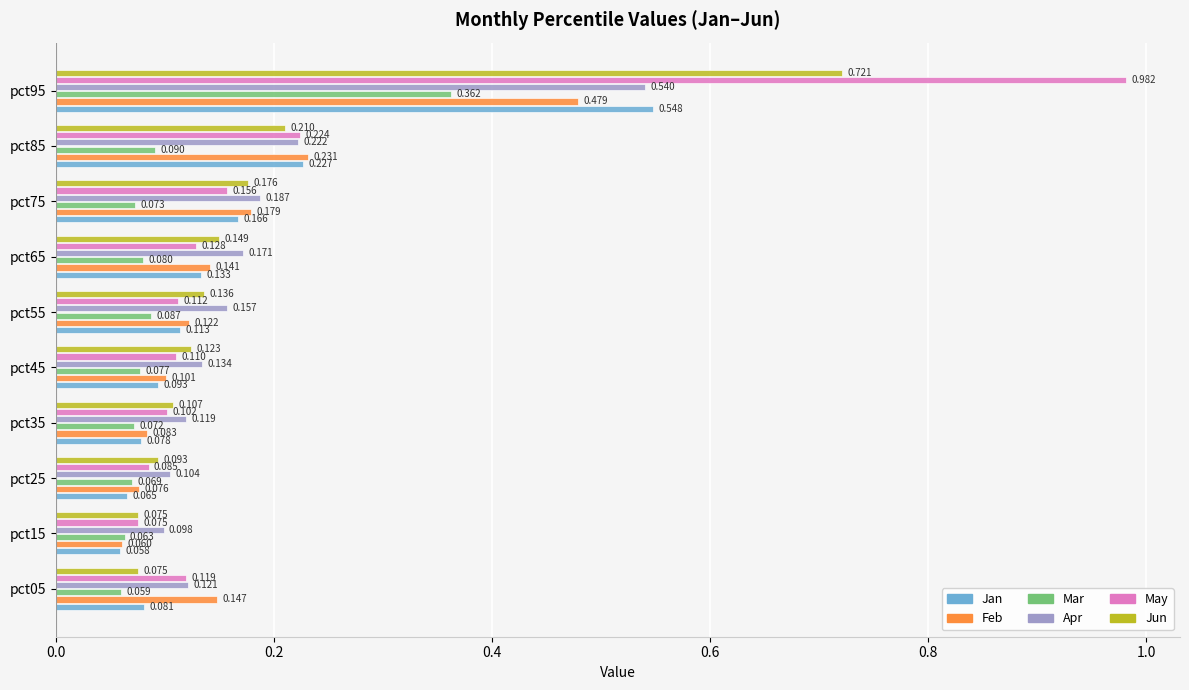

Which series has the largest total across all categories?

May